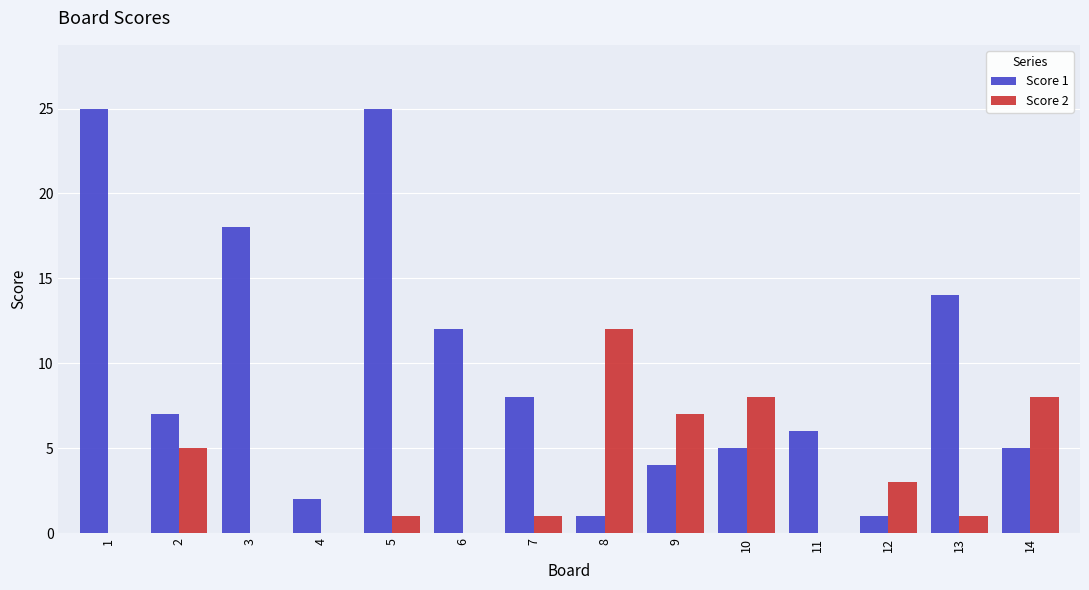

What is the sum of all Score 1 values?

133